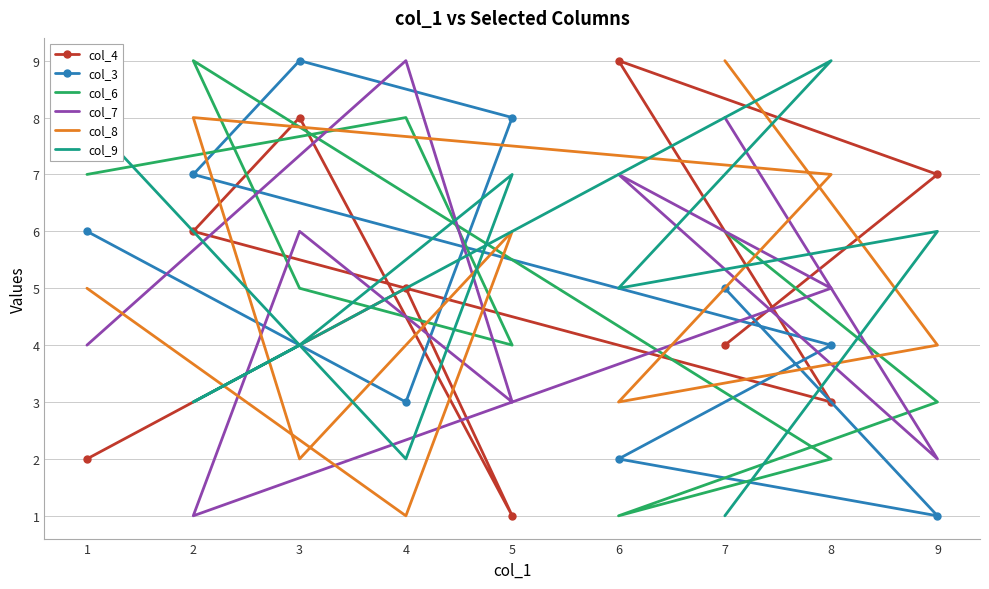

In col_7, how many points are higher than both neighbors (excluding endpoints)?

3